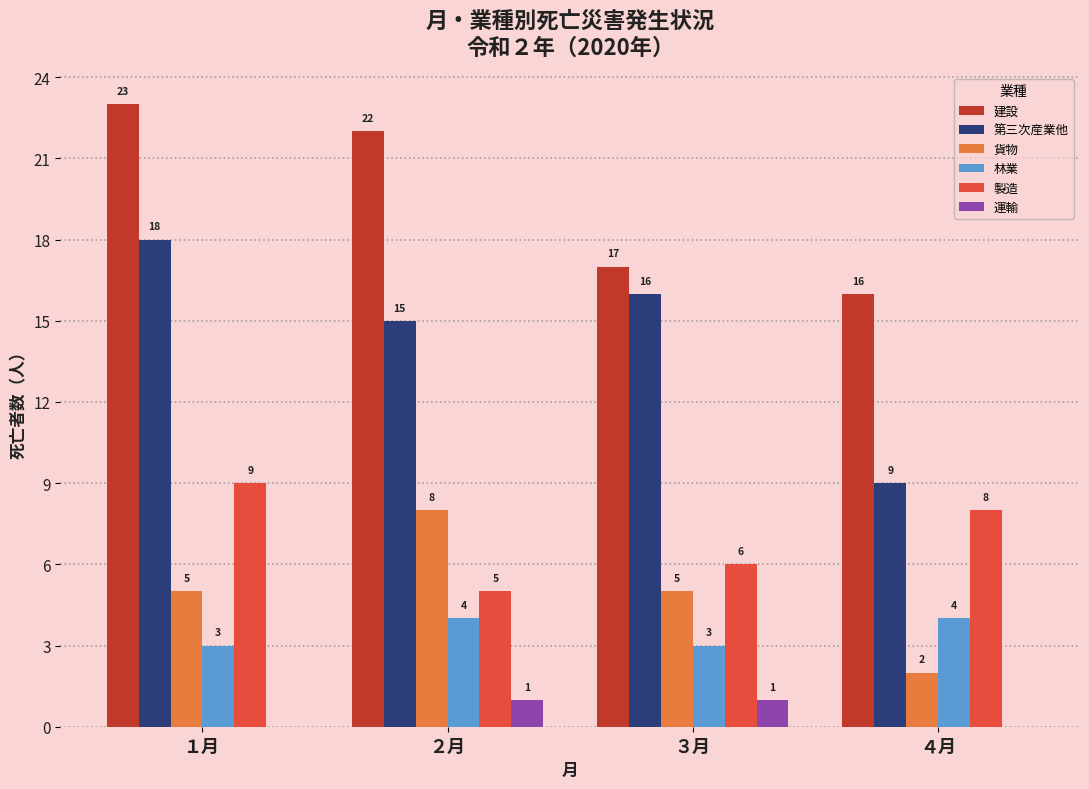

Reading left to right, list all the values displayed in this chart.

建設: １月=23	２月=22	３月=17	４月=16
第三次産業他: １月=18	２月=15	３月=16	４月=9
貨物: １月=5	２月=8	３月=5	４月=2
林業: １月=3	２月=4	３月=3	４月=4
製造: １月=9	２月=5	３月=6	４月=8
運輸: １月=0	２月=1	３月=1	４月=0